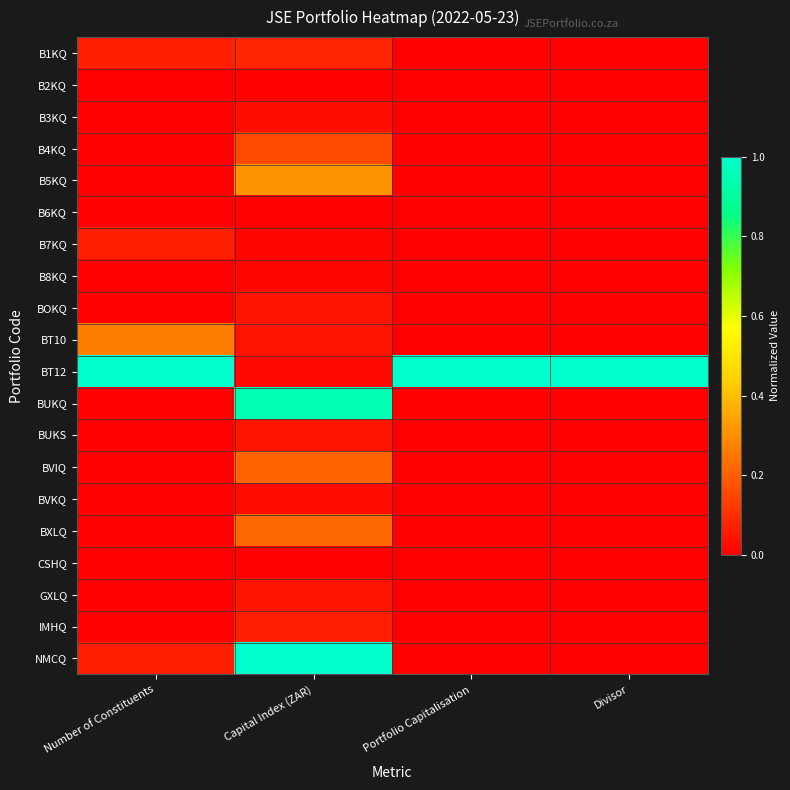

Which series changed the most between Number of Constituents and Portfolio Capitalisation?

BT10